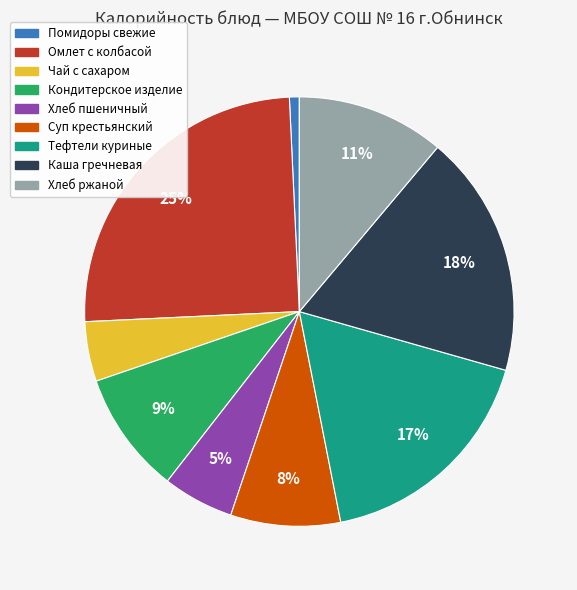

To the nearest percent, what is the difference between the Помидоры свежие and Кондитерское изделие slice percentages?

8%